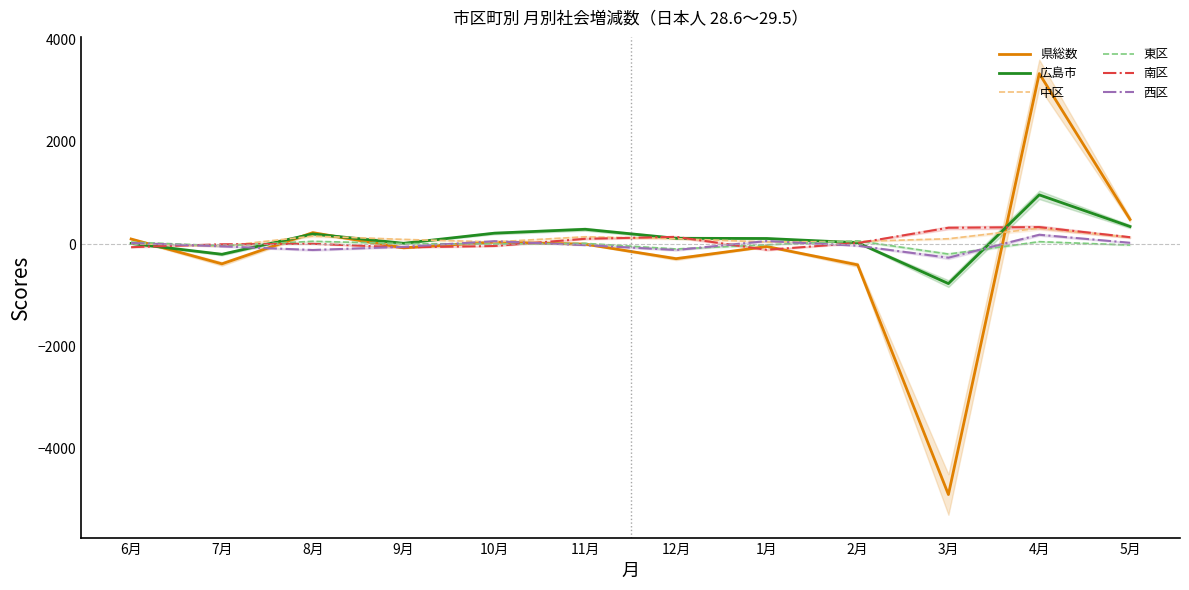

How many lines are shown in the chart?

6